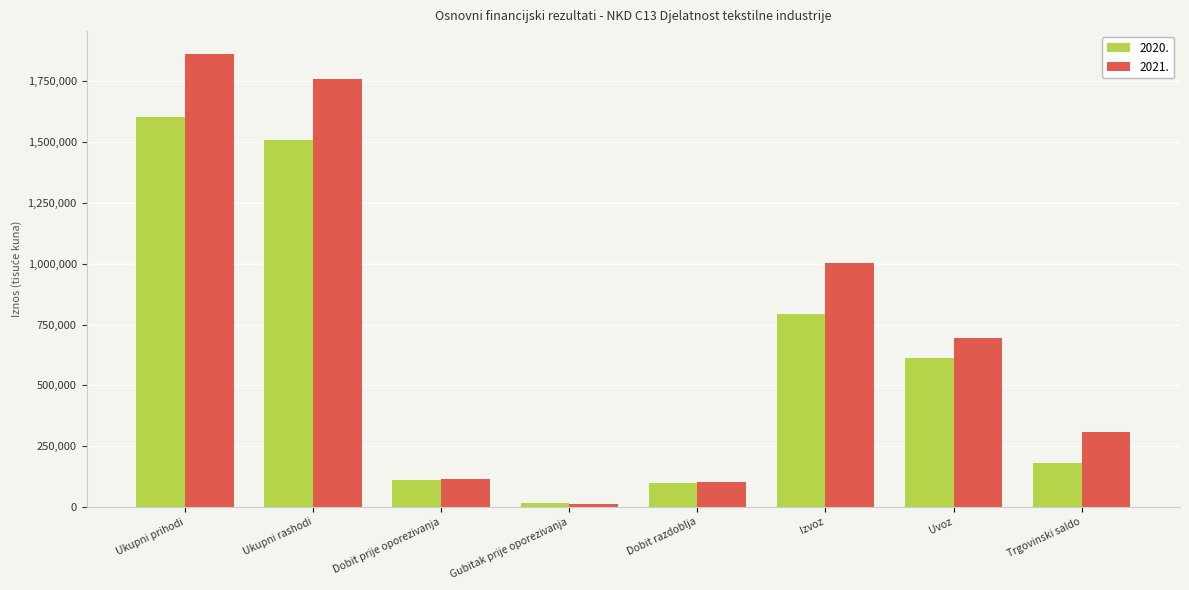

Where is 2020. nearest to the value 808745?

Izvoz